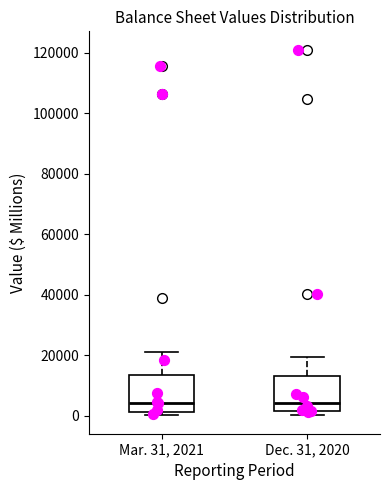

Reading left to right, transcribe this box plot: for each box, give where its median line is, the range the box spans, and where its two whiskers end, as read against the y-axis. The values are not printed on the chart, so give them approximately, as read against the axis.

Mar. 31, 2021: median 4000, box 2000 to 14000, whiskers 0 to 22000
Dec. 31, 2020: median 4000, box 2000 to 14000, whiskers 0 to 20000